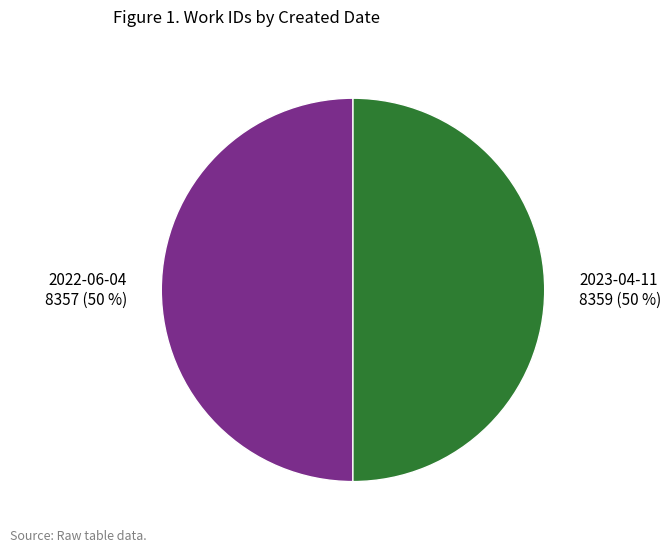

What percentage is the 2022-06-04 slice, to the nearest percent?

50%